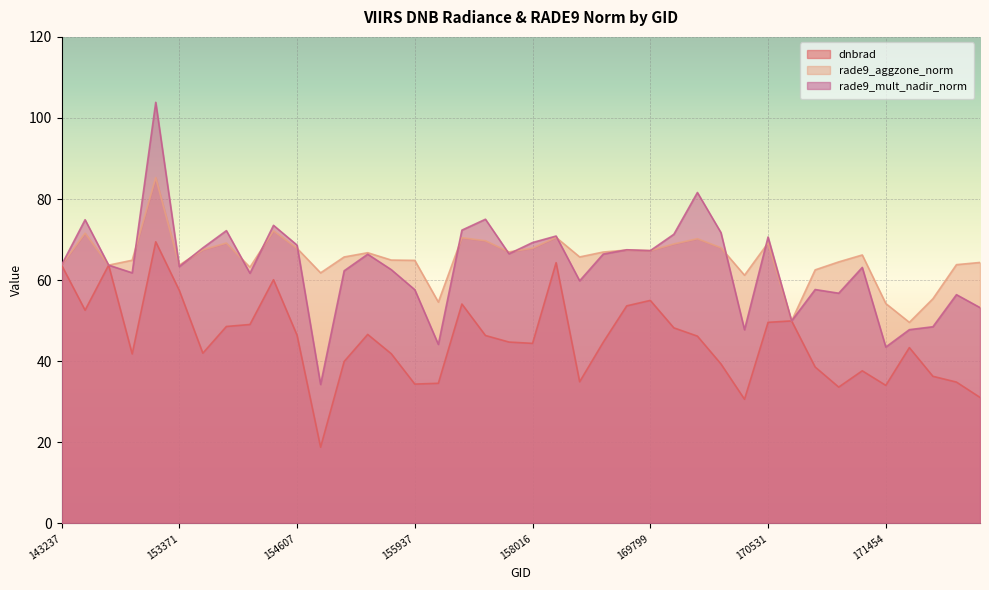

Which series has the largest total across all categories?

rade9_aggzone_norm